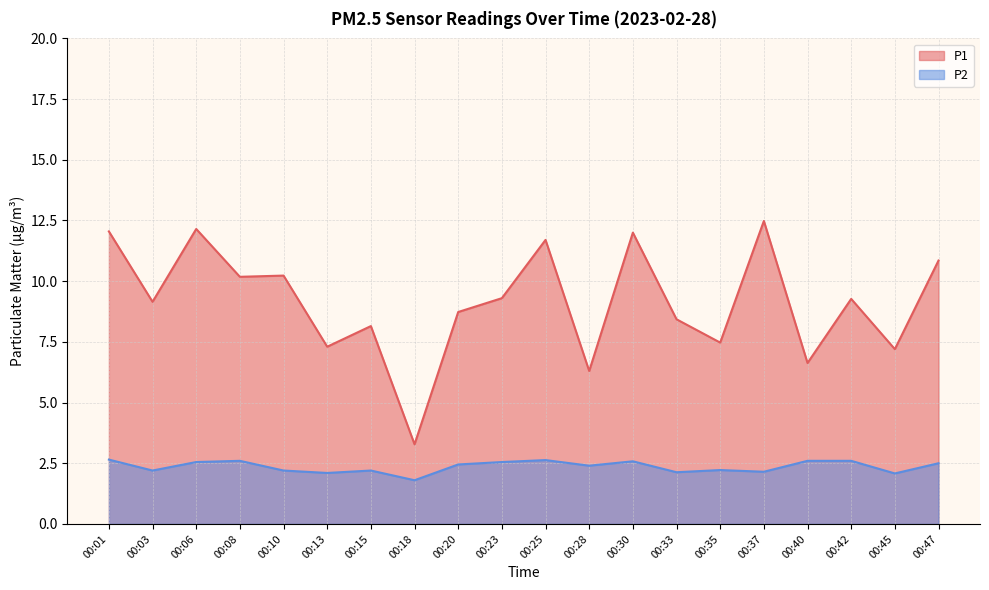

Which category has the lowest value across all series?

00:18